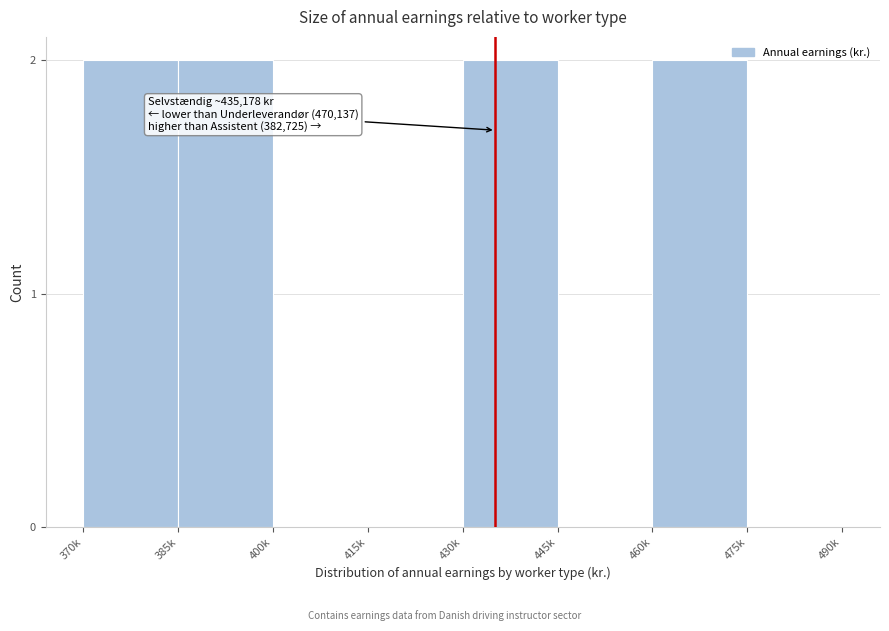

Reading left to right, what are all the values shown in this chart?

370k=2	385k=2	400k=0	415k=0	430k=2	445k=0	460k=2	475k=0